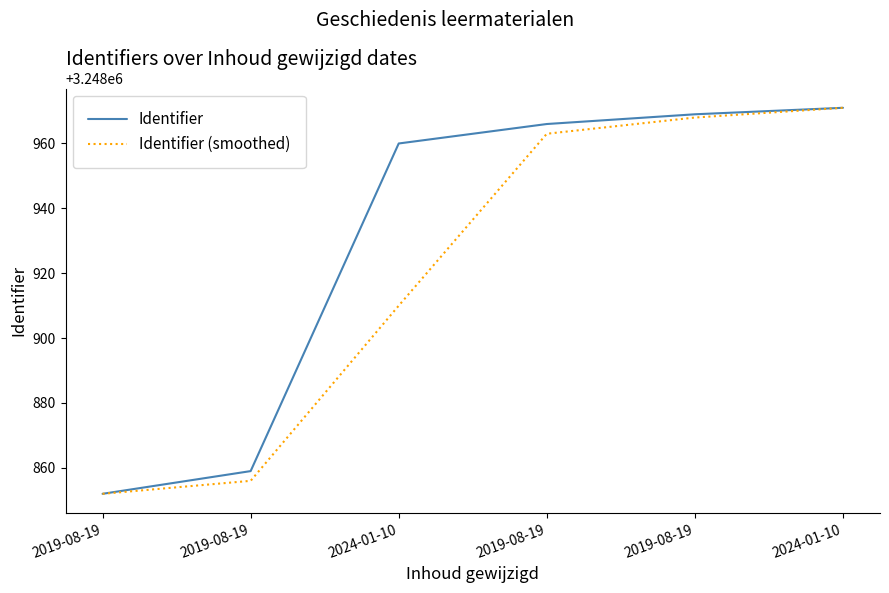

Does the chart have visible grid lines?

No